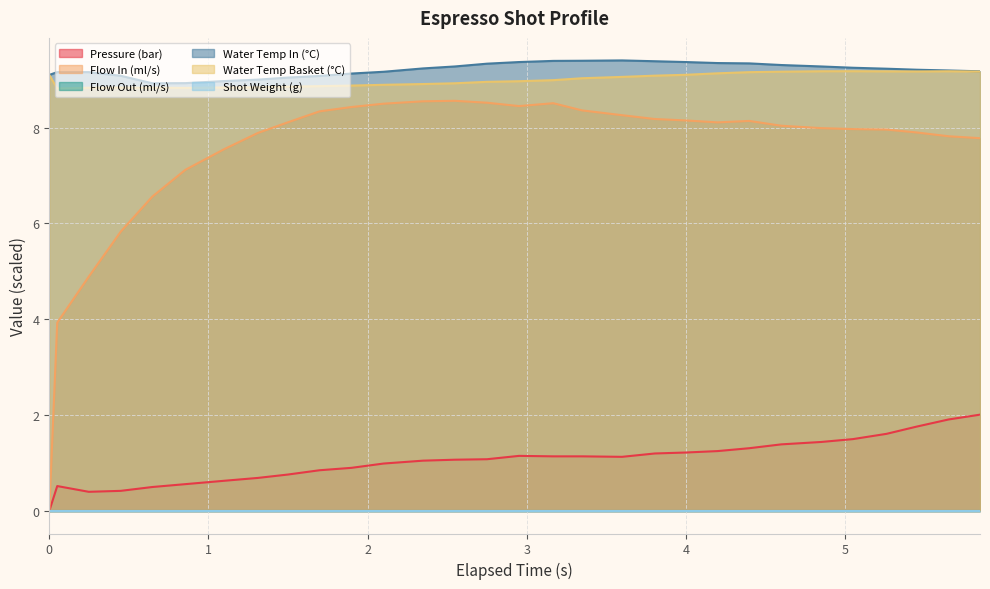

True or false: flow_in and water_temperature_in intersect in this chart.

False